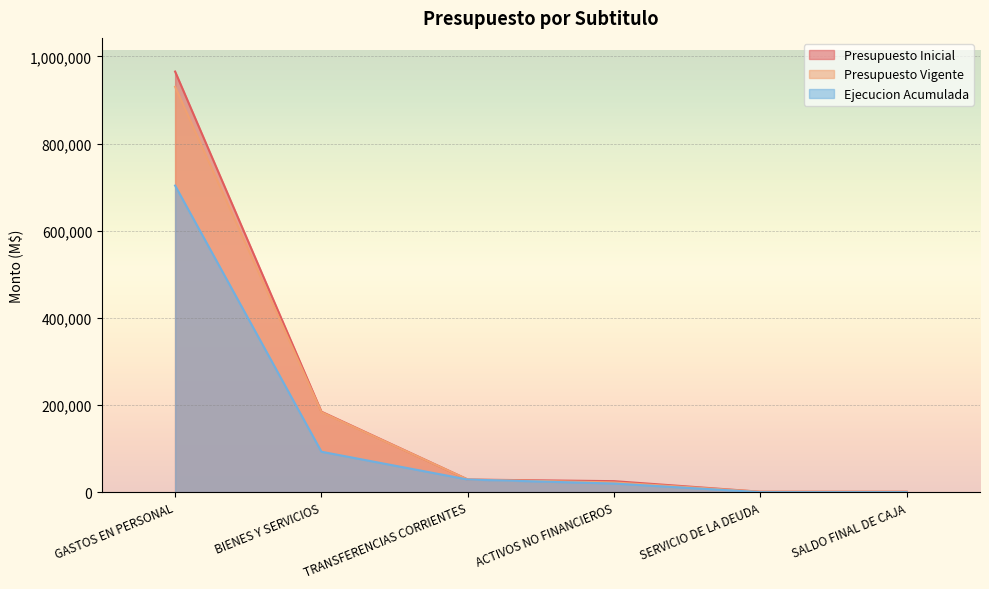

At how many categories does at least one series exceed 765410?

1